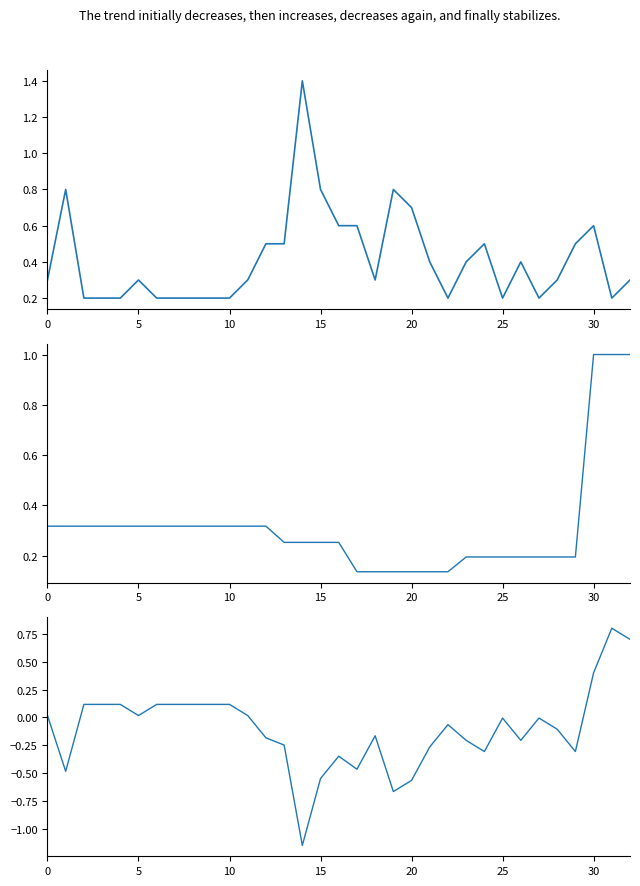

Rank the series by their average value, from lowest to highest.

Net (Total norm - Time Spent), Total Time For Case (norm), Time Spent